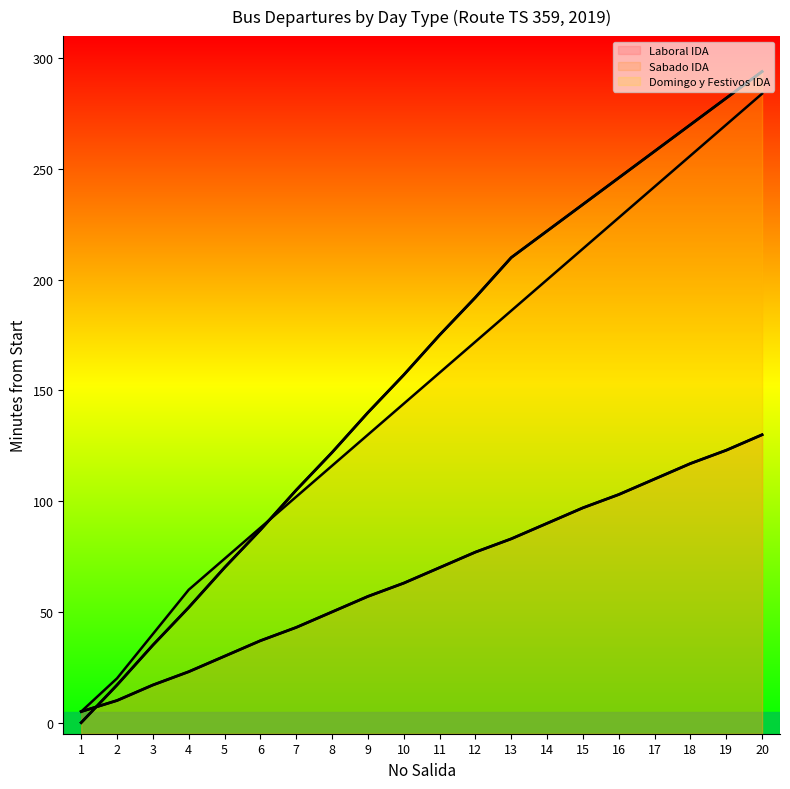

Where do Domingo y Festivos IDA and Sabado IDA first cross each other?

6 and 7